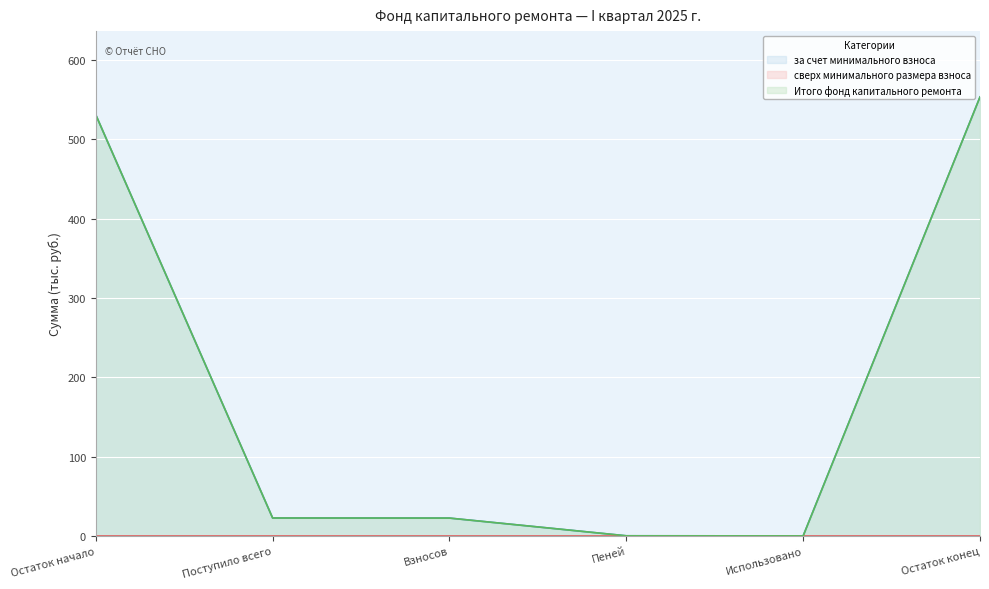

What position from the right is Остаток начало?

6